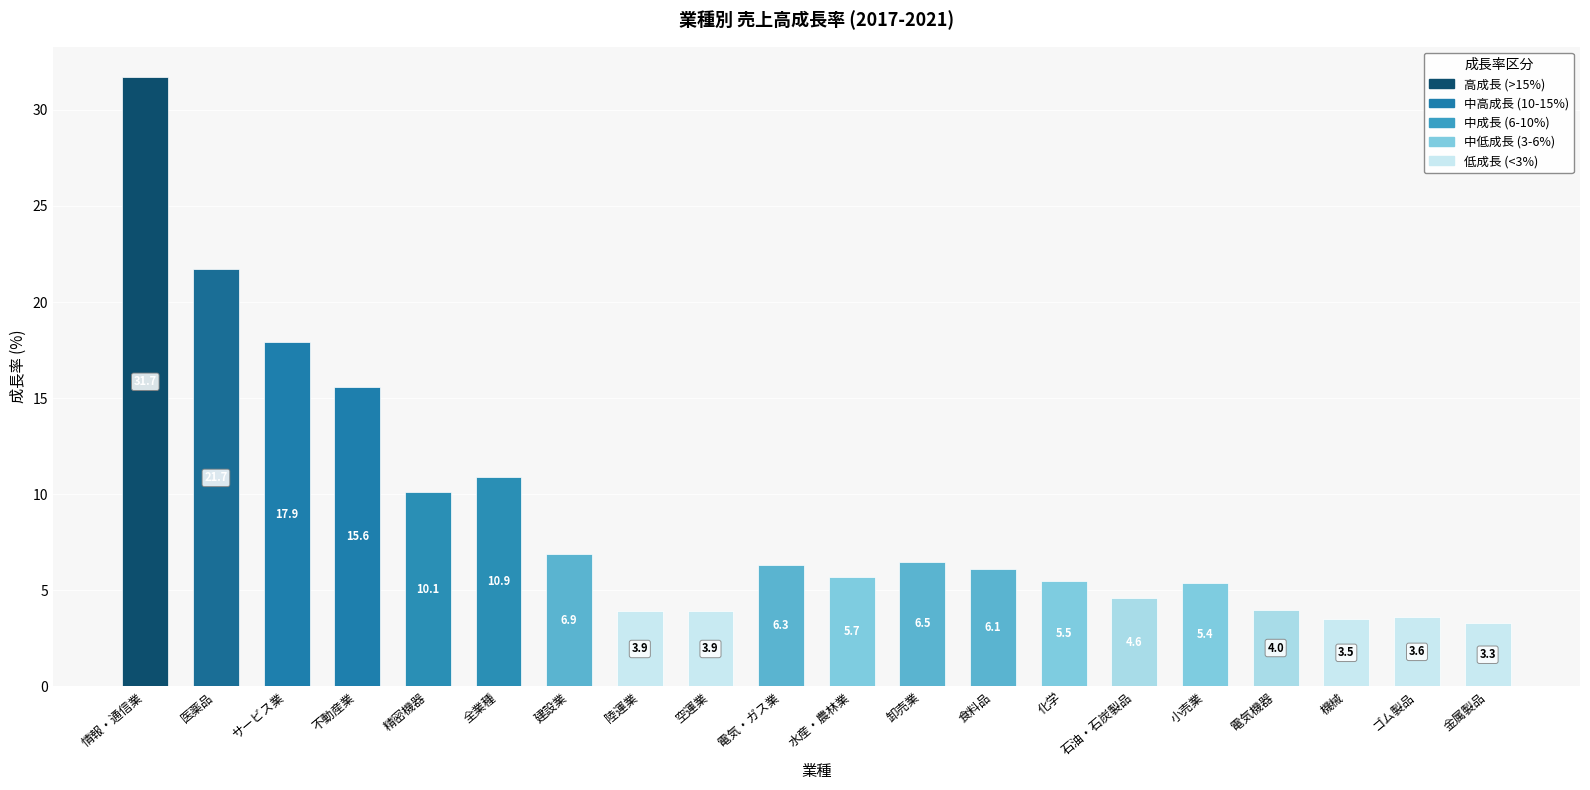

Which label corresponds to the largest value in the chart?

情報・通信業